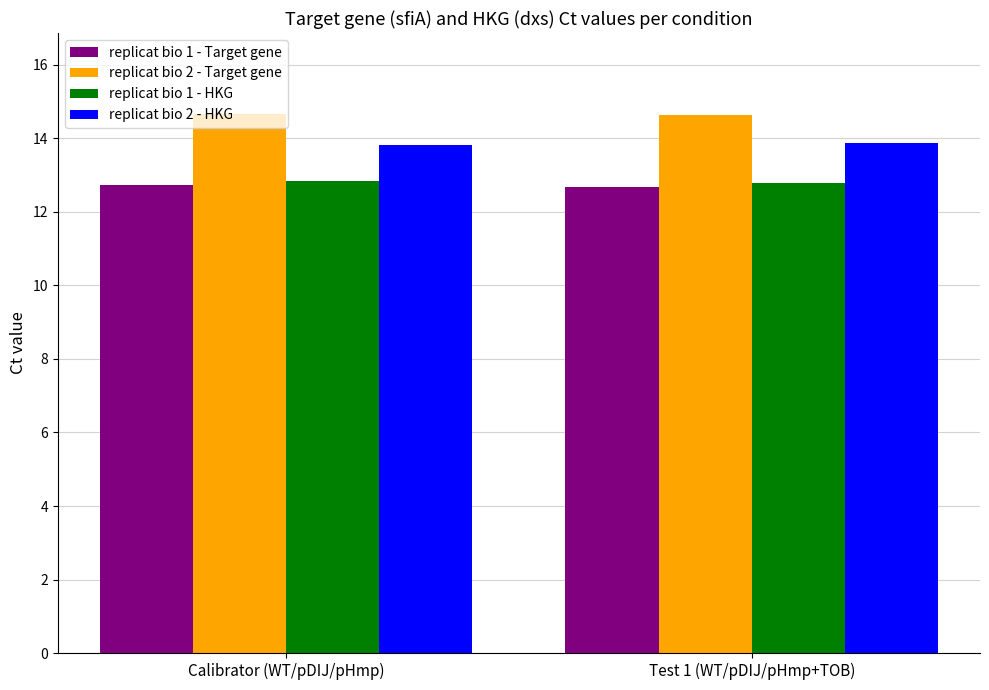

Which series has the largest total across all categories?

replicat bio 2 - Target gene